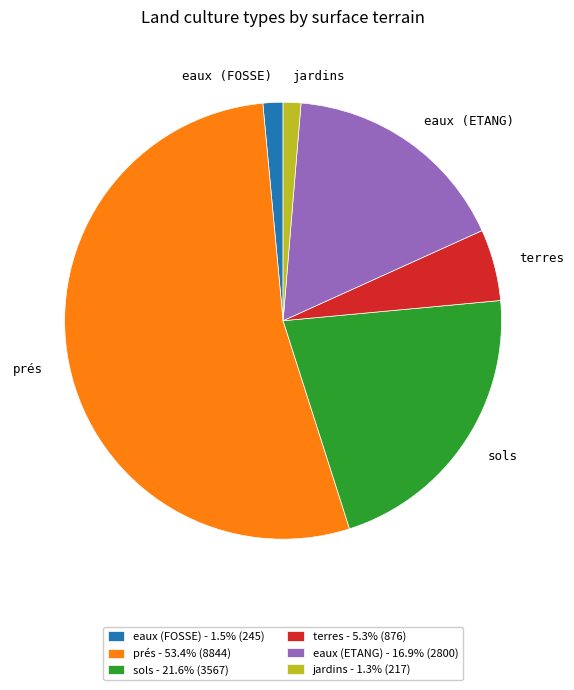

How many segments does this pie chart have?

6